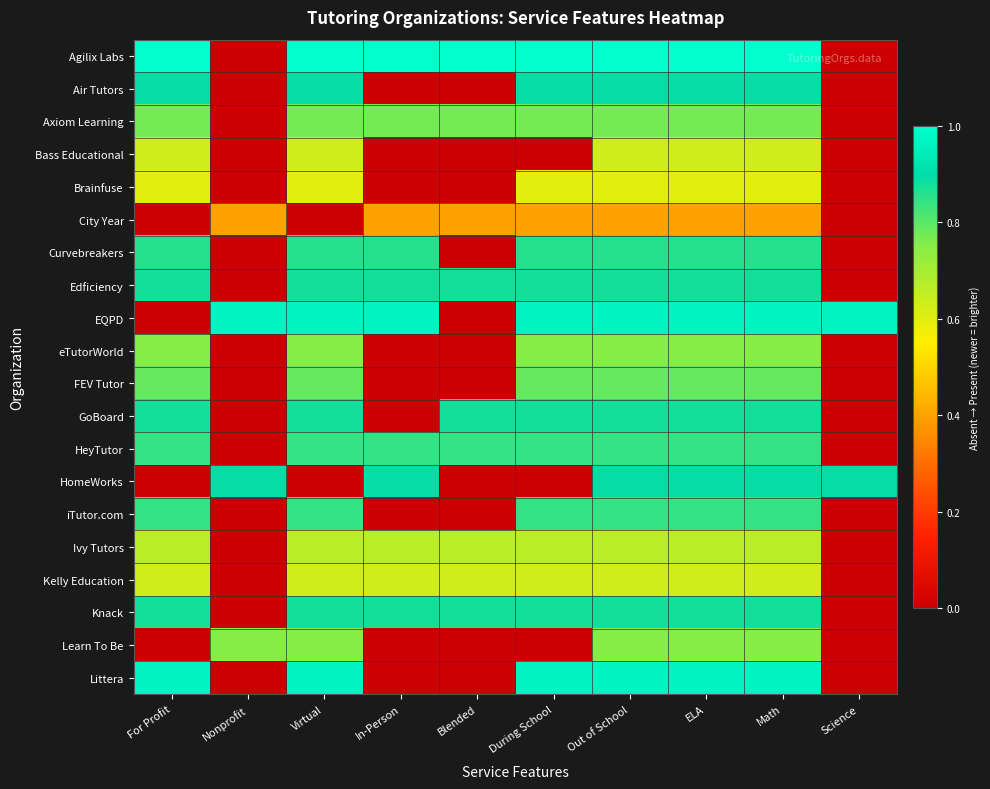

At which category does the chart reach its minimum across all series?

Nonprofit